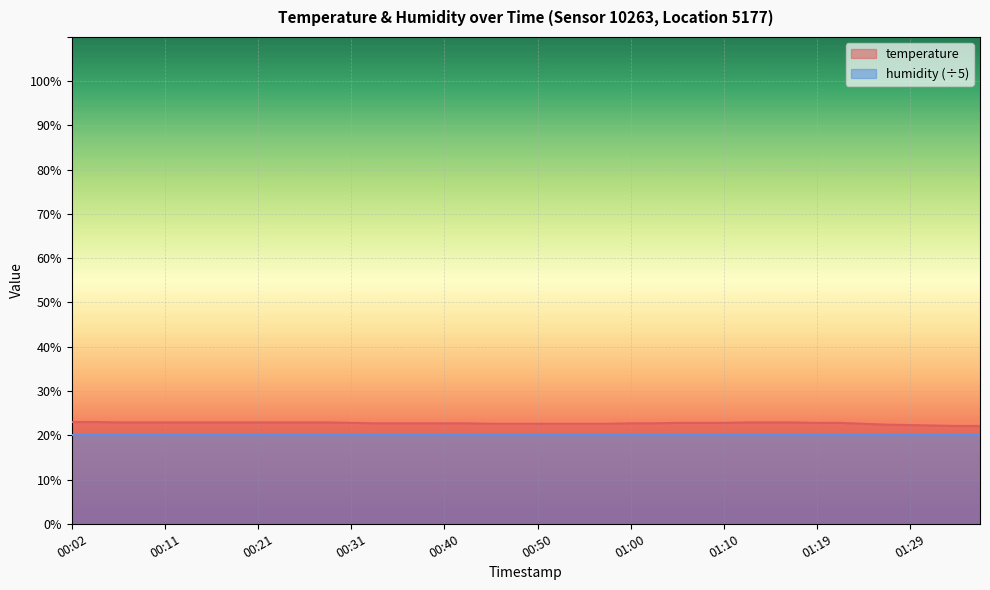

What is the difference between the second highest and minimum values?

0.9